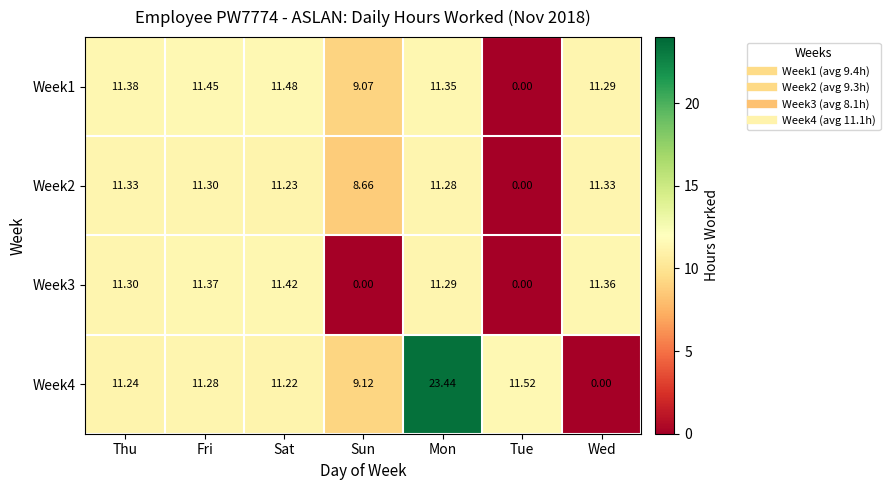

At which category is the sum across all series the highest?

Mon